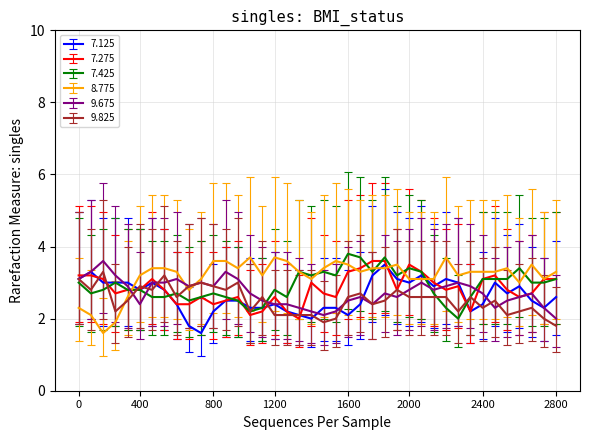

What is the greatest value displayed?

3.8